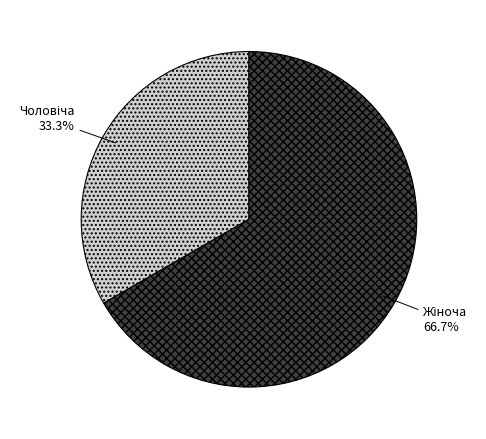

Is there any slice that represents more than half of the pie?

Yes